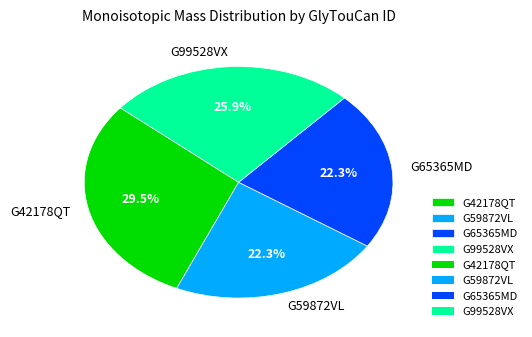

What percentage is the G65365MD slice, to the nearest percent?

22%